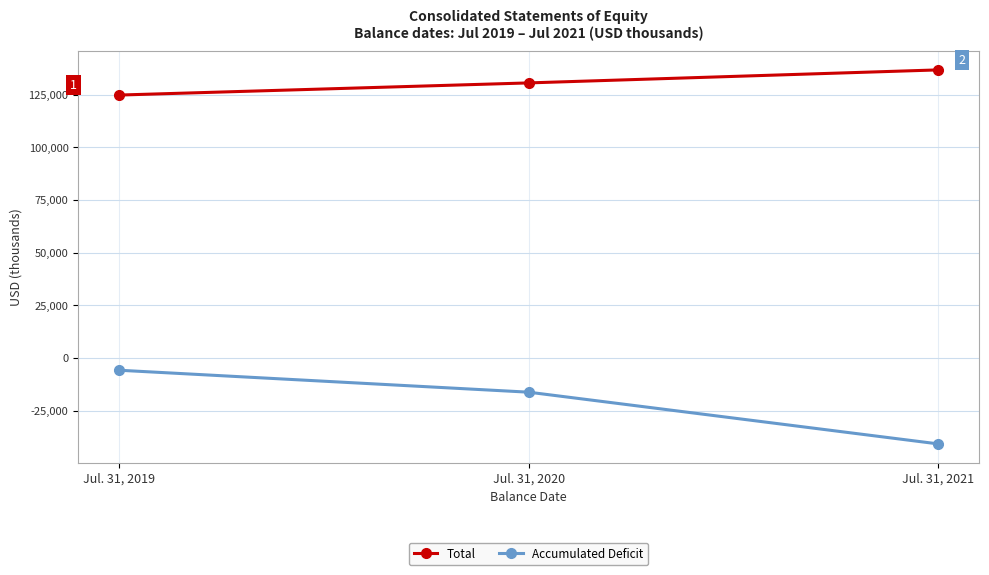

Is this an area chart (filled region under the line)?

No